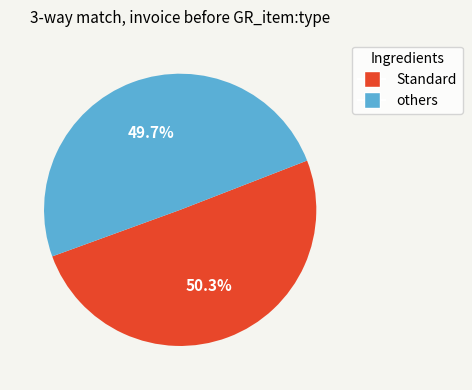

Does any single category account for the majority?

Yes